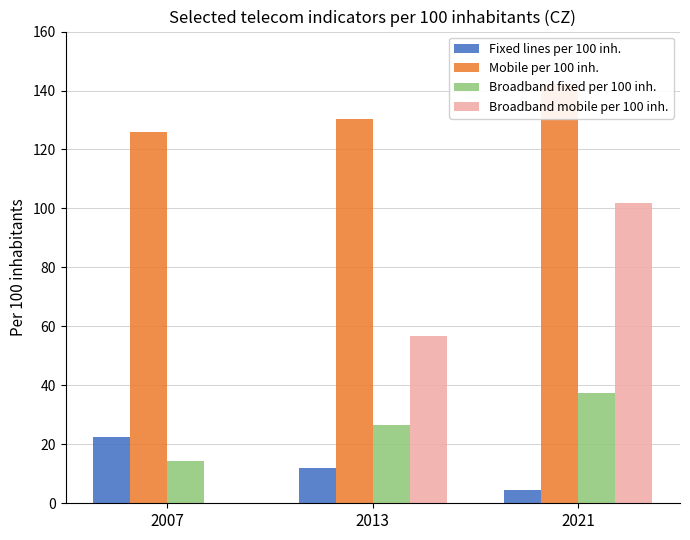

True or false: Broadband fixed per 100 inh. has a value of 37.4 at 2021.

True